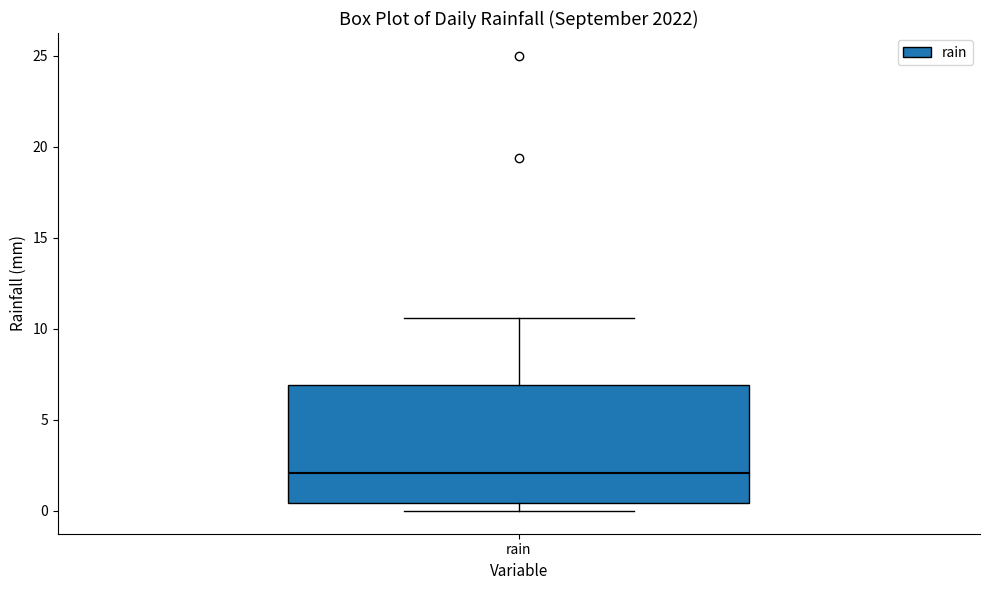

Where does the upper whisker of the box for rain end on the y-axis? The values are not printed on the chart, so give them approximately, as read against the axis.

10.5